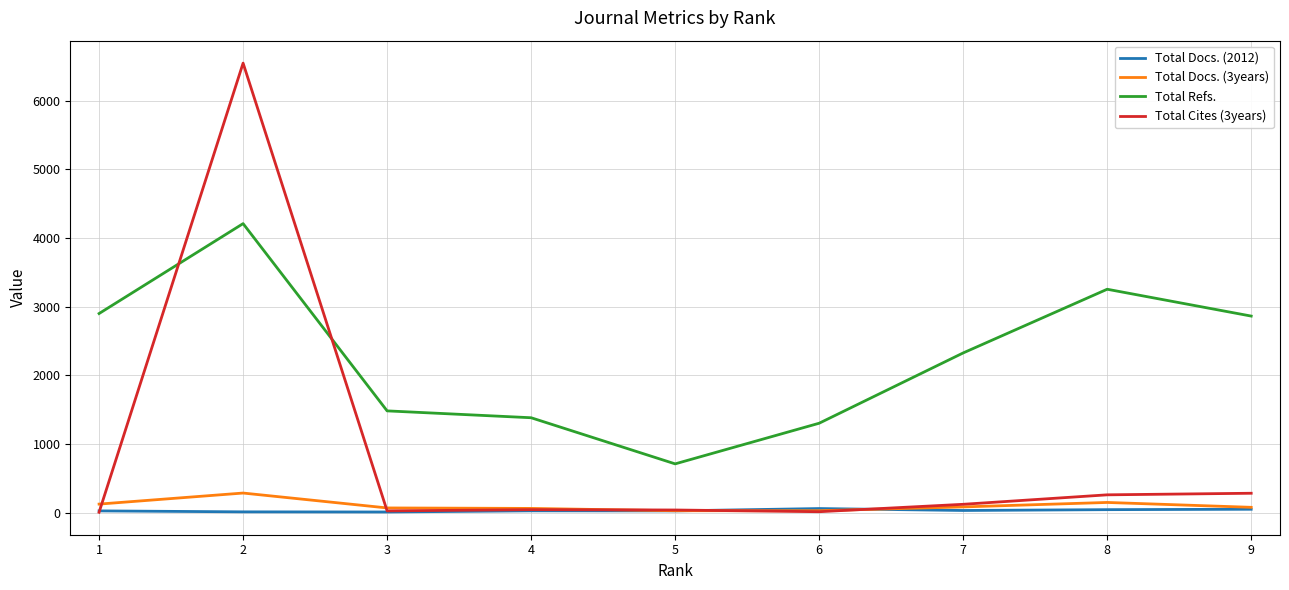

Which series has the largest total across all categories?

Total Refs.